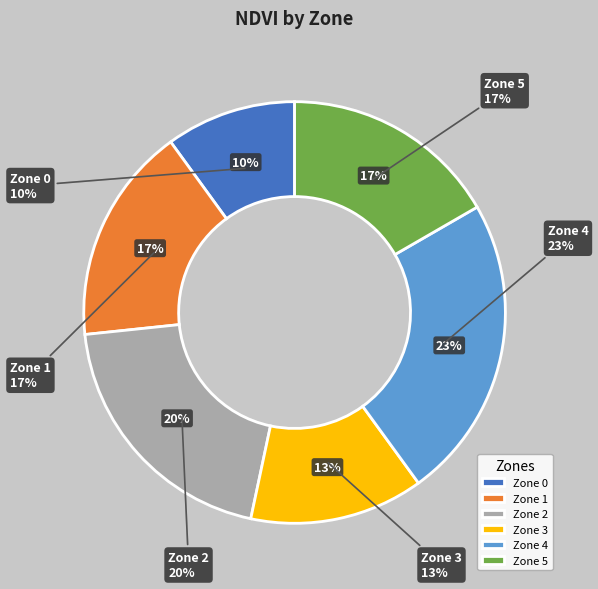

What is the largest slice in the pie chart?

Zone 4